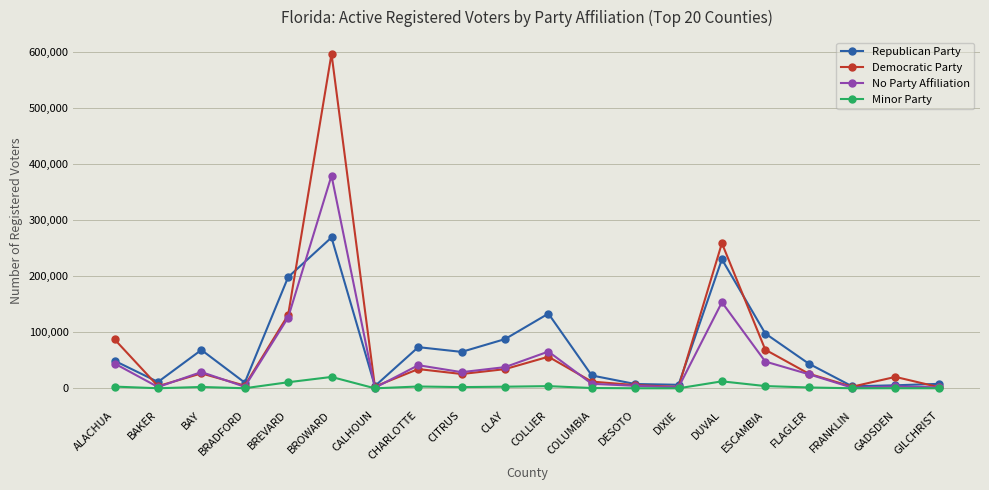

Rank the series by their maximum value, from highest to lowest.

Democratic Party, No Party Affiliation, Republican Party, Minor Party